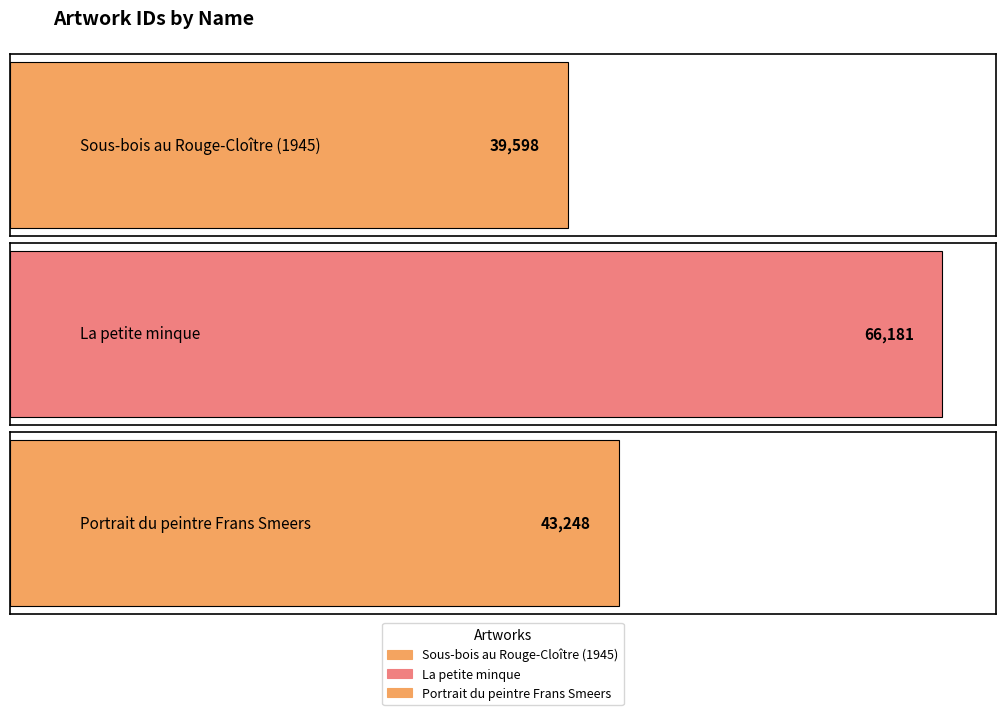

What is the greatest value displayed?

66181